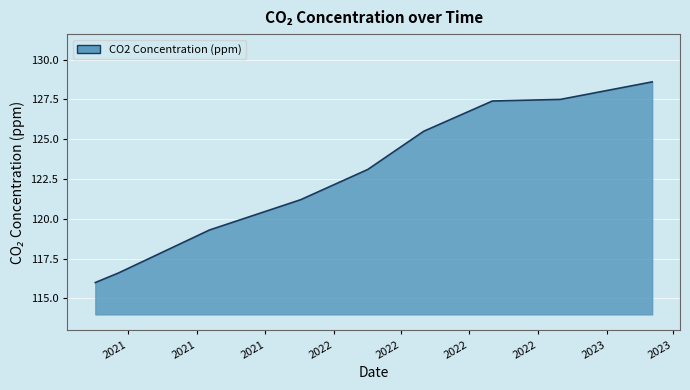

What is the difference between the maximum and minimum values?

12.6